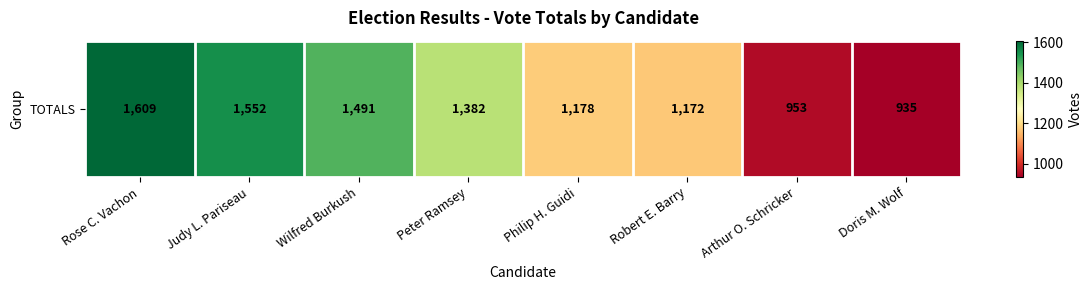

What is the difference between the second highest and minimum values?

617